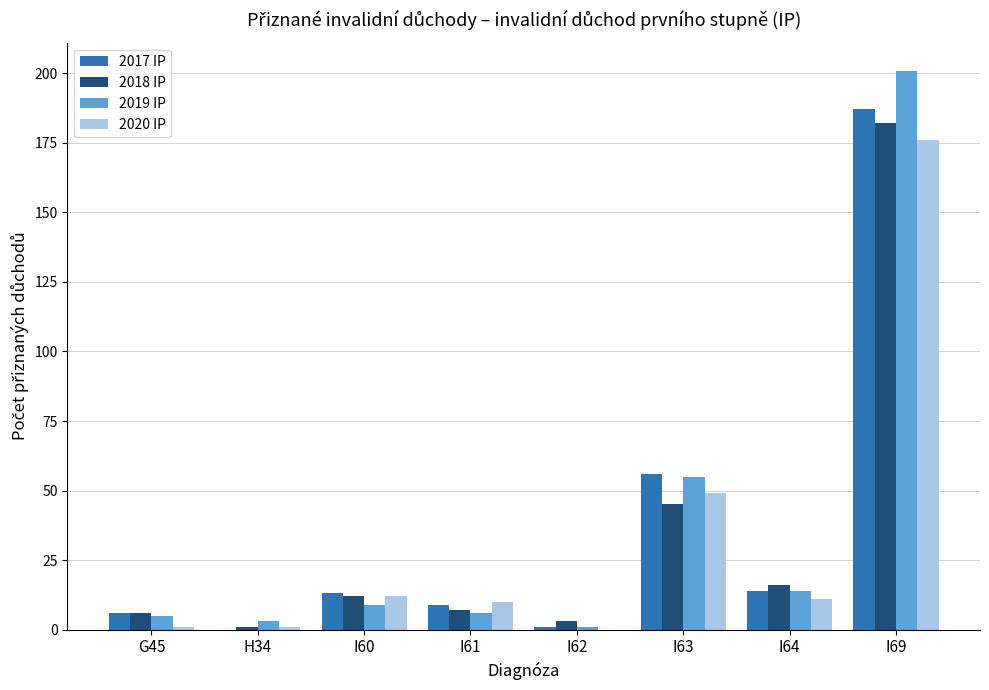

What is the sum of all 2020 IP values?

260